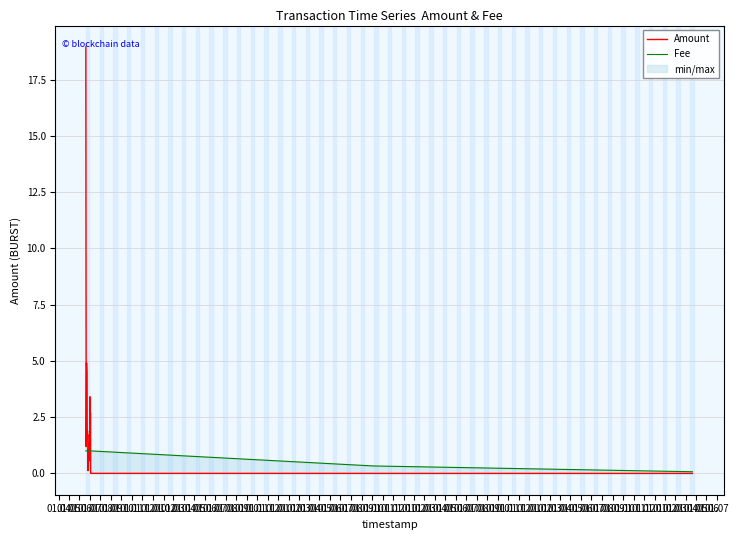

List the series in order of their peak value, highest first.

Amount, Fee